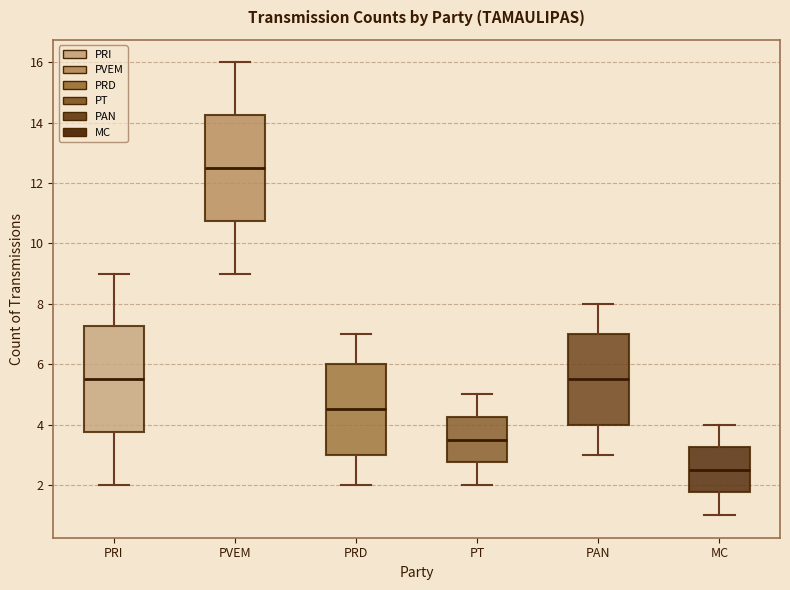

Reading left to right, transcribe this box plot: for each box, give where its median line is, the range the box spans, and where its two whiskers end, as read against the y-axis. The values are not printed on the chart, so give them approximately, as read against the axis.

PRI: median 5.6, box 3.8 to 7.2, whiskers 2.0 to 9.0
PVEM: median 12.6, box 10.8 to 14.2, whiskers 9.0 to 16.0
PRD: median 4.6, box 3.0 to 6.0, whiskers 2.0 to 7.0
PT: median 3.6, box 2.8 to 4.2, whiskers 2.0 to 5.0
PAN: median 5.6, box 4.0 to 7.0, whiskers 3.0 to 8.0
MC: median 2.6, box 1.8 to 3.2, whiskers 1.0 to 4.0